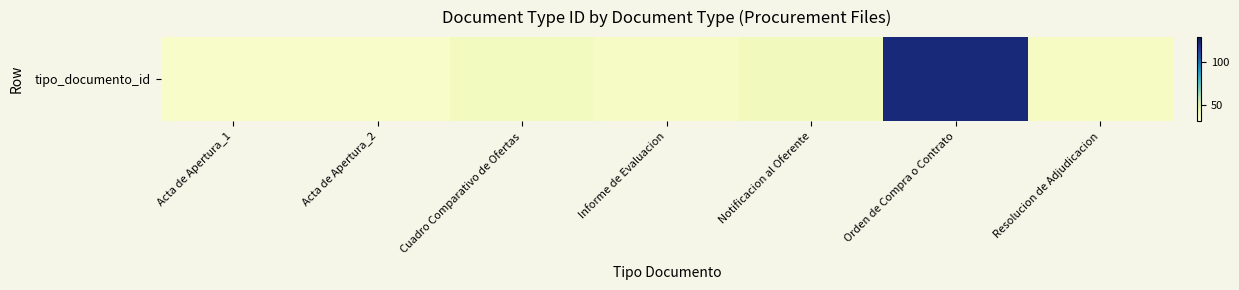

Rank the categories by value from lowest to highest.

Acta de Apertura_1, Acta de Apertura_2, Informe de Evaluacion, Resolucion de Adjudicacion, Cuadro Comparativo de Ofertas, Notificacion al Oferente, Orden de Compra o Contrato